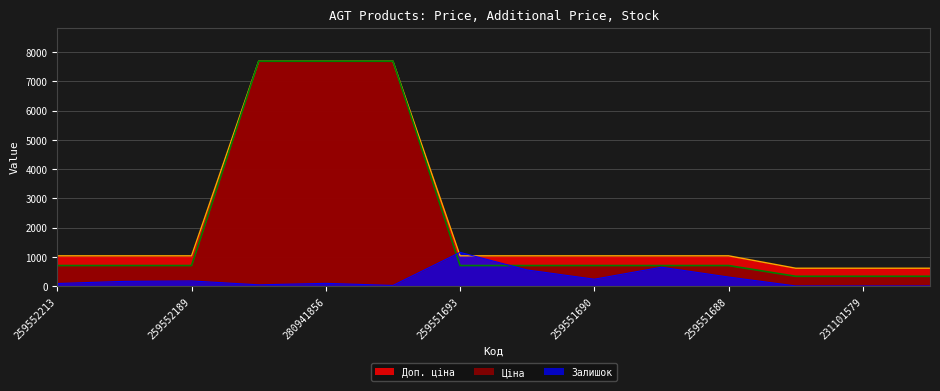

What is the total value across all series at 280941901?

15415.0